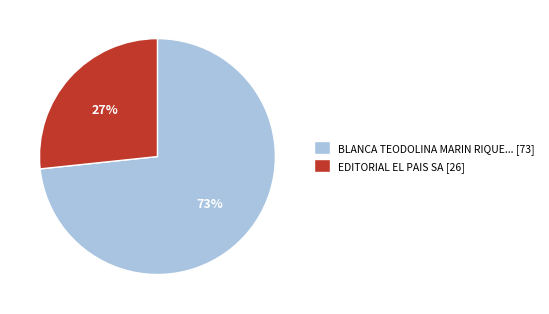

Is the sum of BLANCA TEODOLINA MARIN RIQUE... [73] and EDITORIAL EL PAIS SA [26] greater than half?

Yes